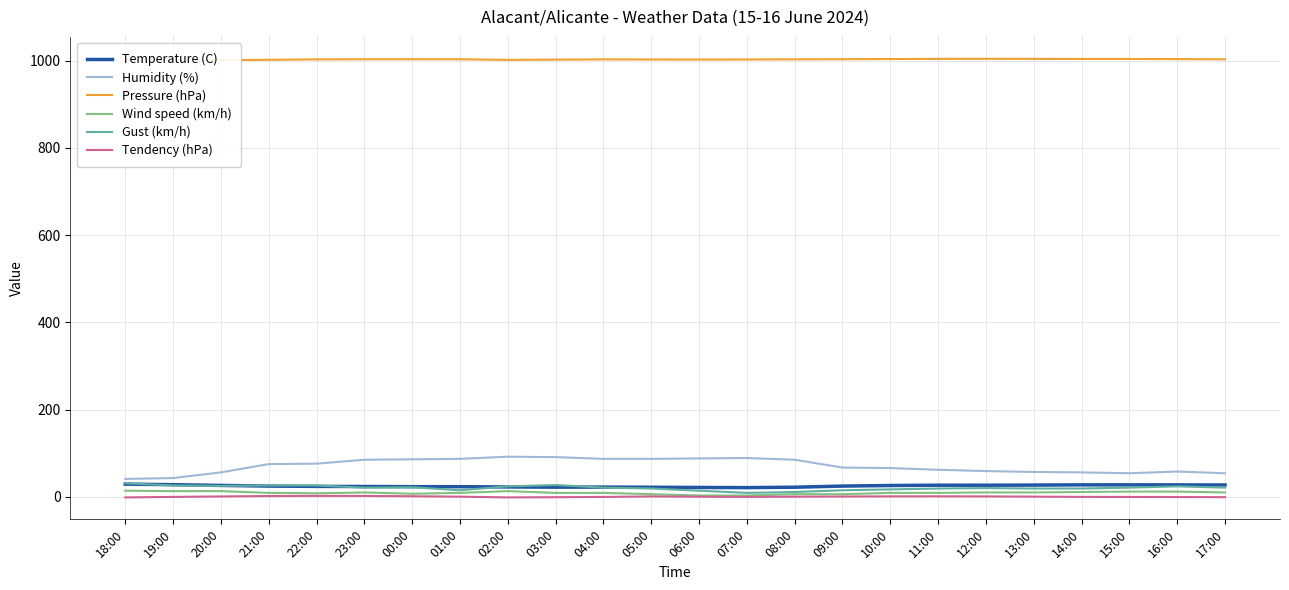

How many data points in Gust (km/h) are less than 21?

11